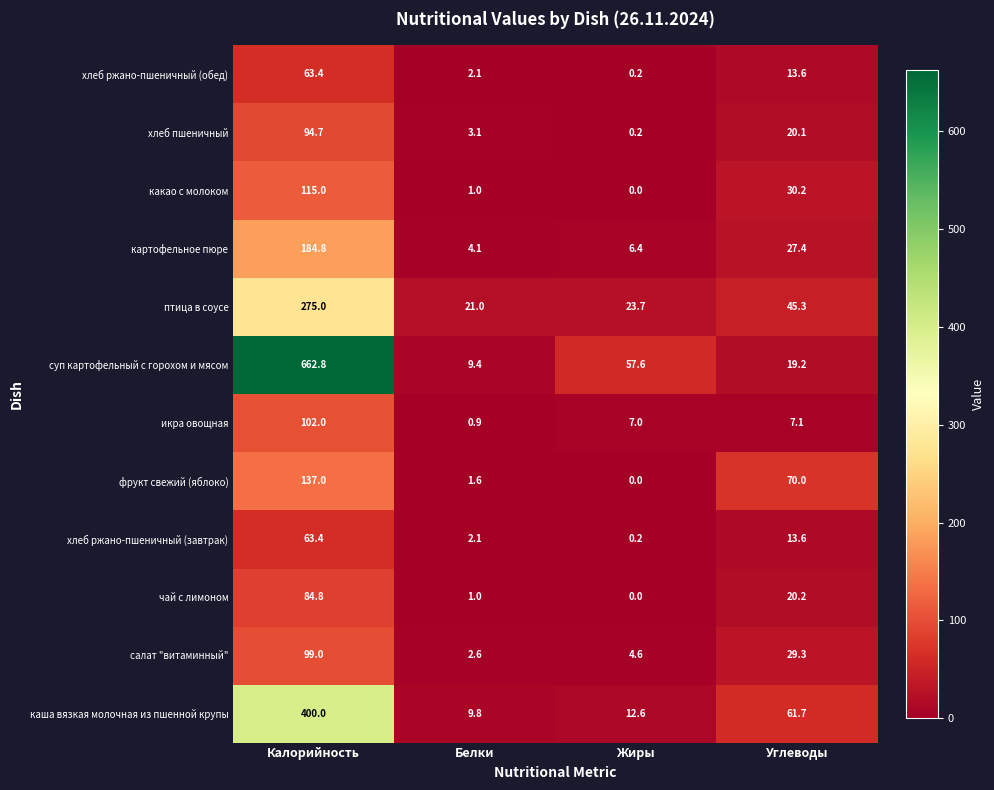

Which series has the largest range (max minus min)?

суп картофельный с горохом и мясом